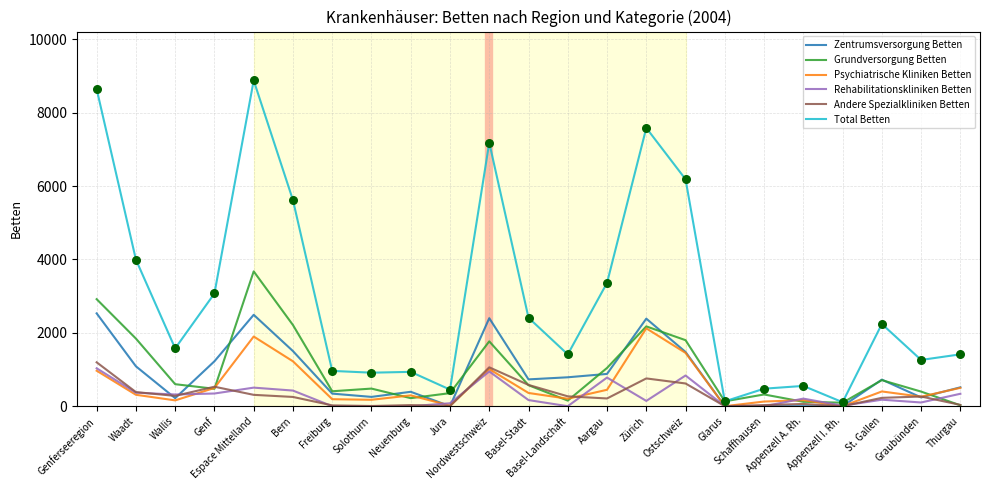

At how many categories does at least one series exceed 4238?

6